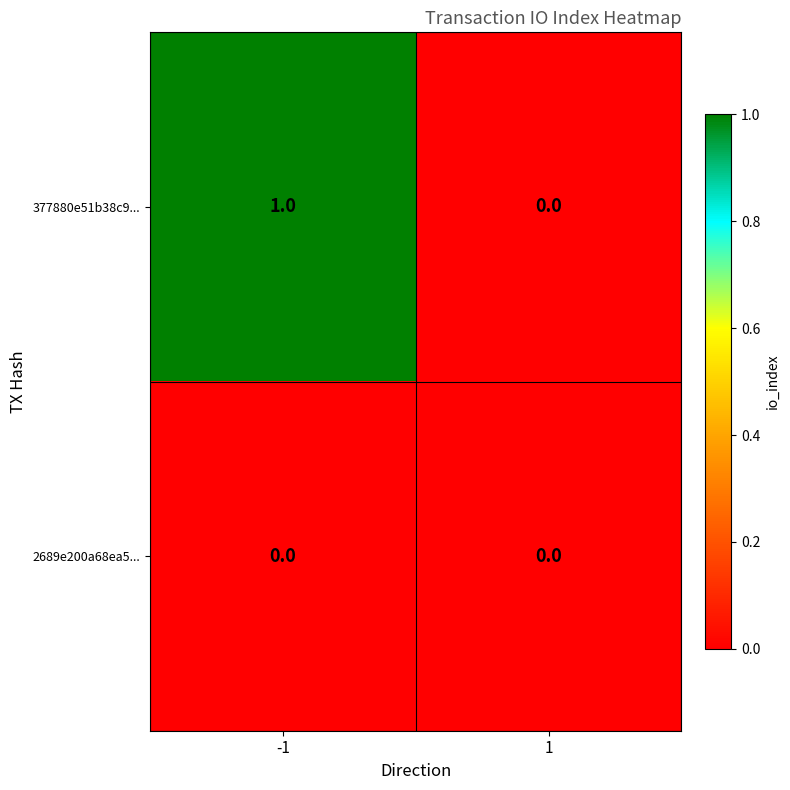

List the series in order of their overall mean, lowest first.

2689e200a68ea5..., 377880e51b38c9...